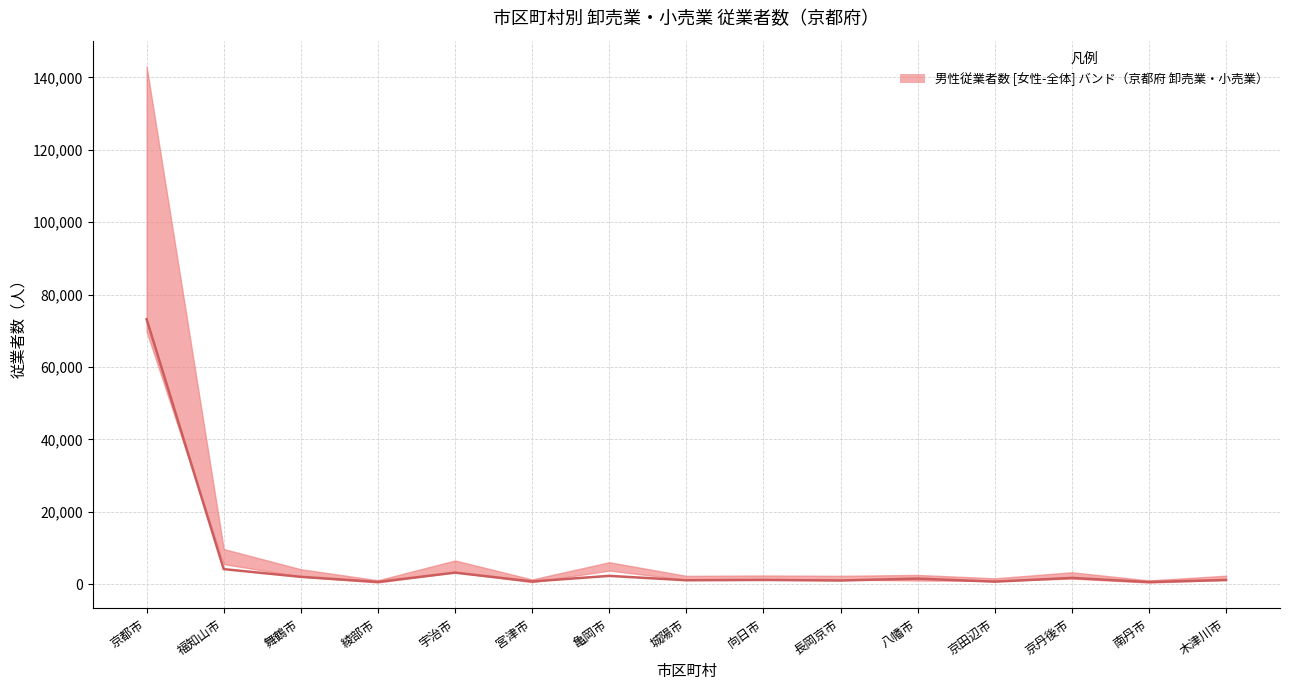

Which series has the largest total across all categories?

従業者数